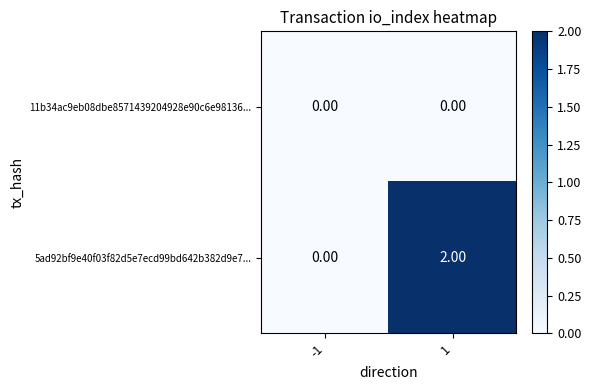

Rank the series by their average value, from highest to lowest.

5ad92bf9e40f03f82d5e7ecd99bd642b382d9e7..., 11b34ac9eb08dbe8571439204928e90c6e98136...